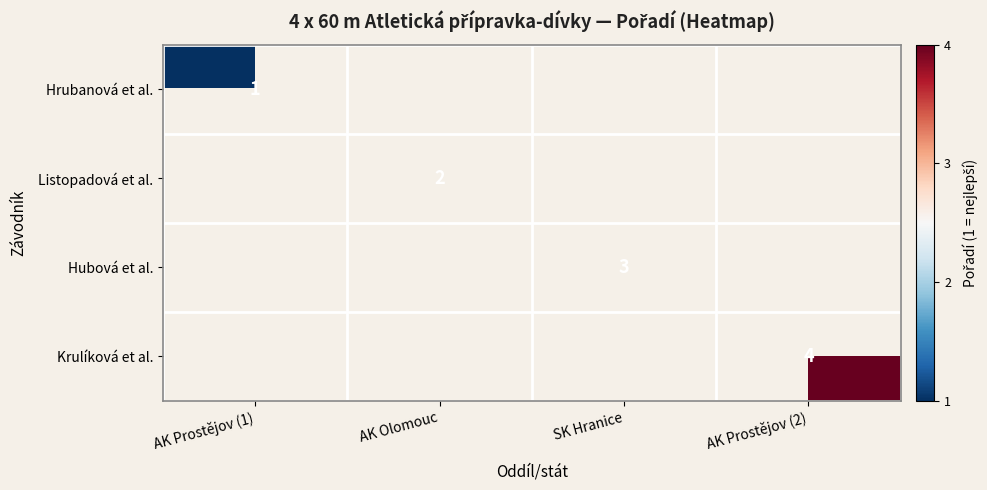

Is it true that Listopadová et al. equals 1 at AK Olomouc?

False